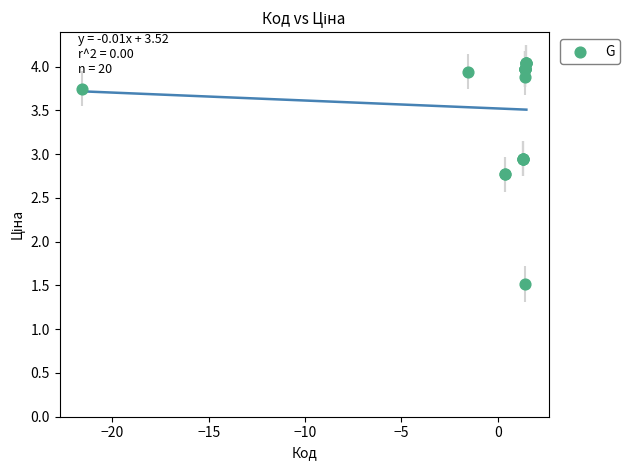

What Y value in the scatter plot is closest to 2?

1.5